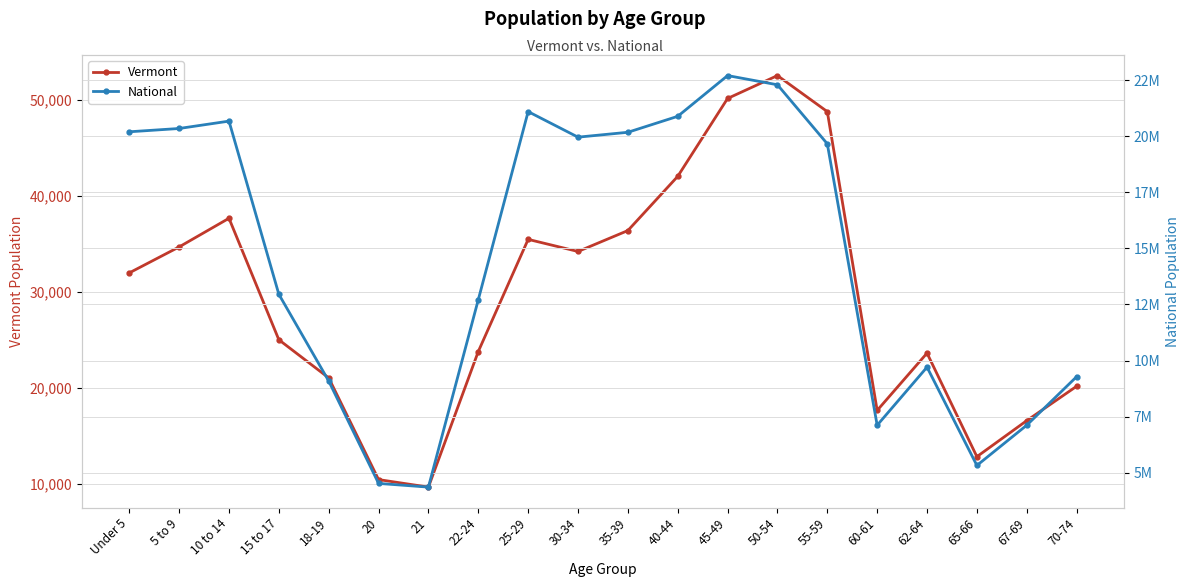

What is the difference between the highest and lowest values at 10 to 14?

20639557